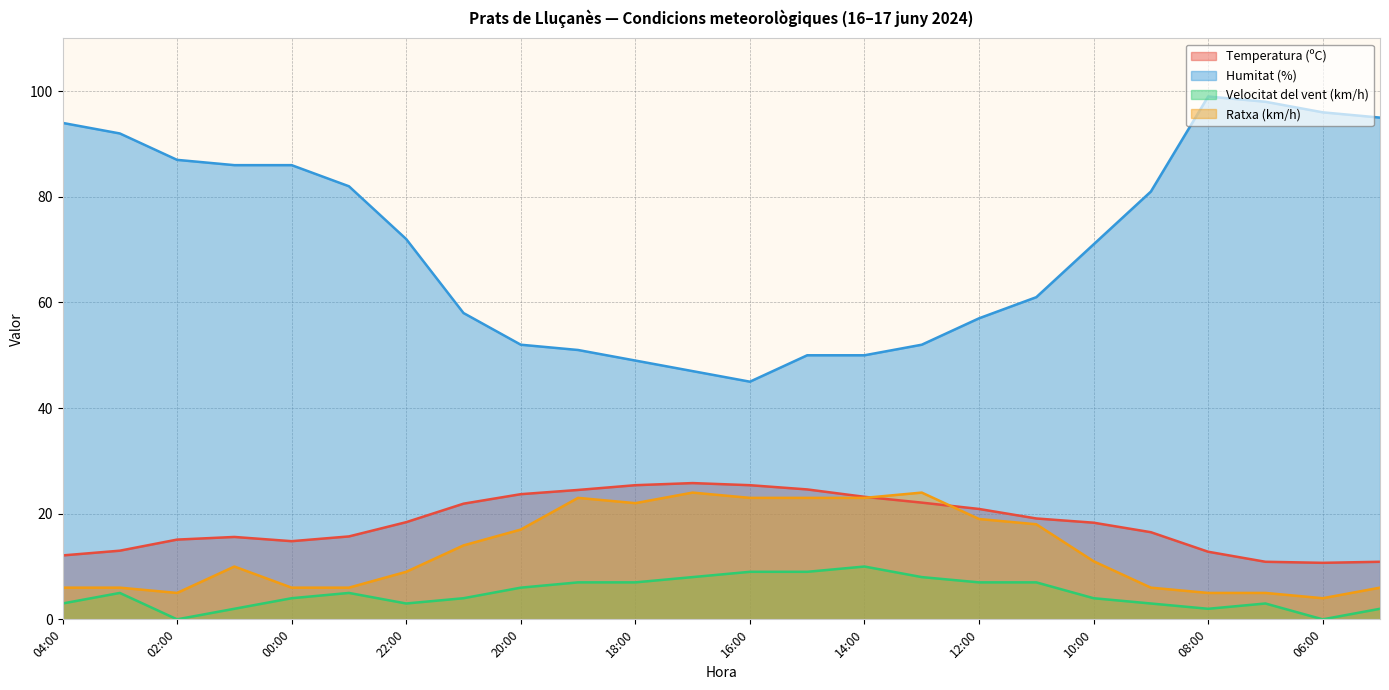

Where is the first local minimum for Humitat (%)?

16:00